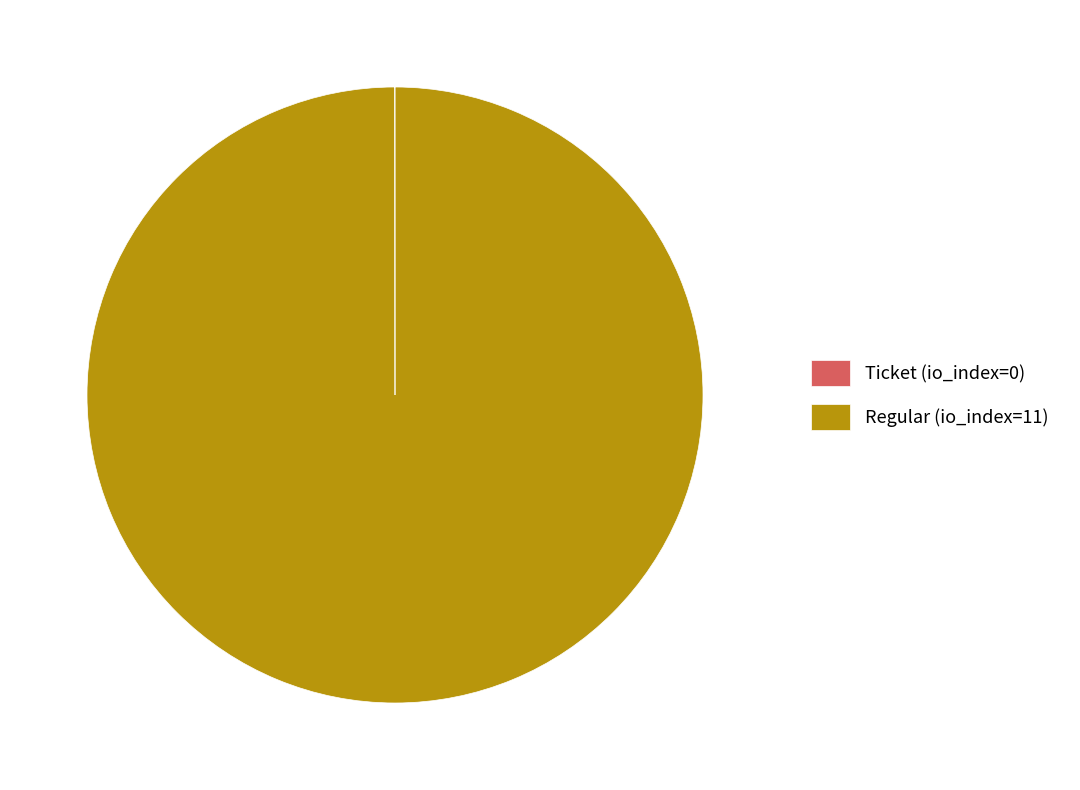

What is the majority slice?

Regular (io_index=11)